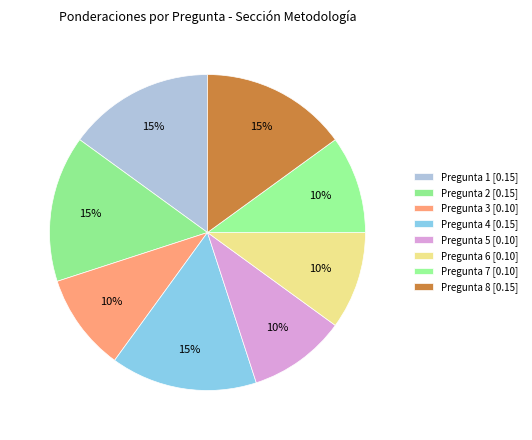

The Pregunta 1 slice represents 15% of the pie. True or false?

True